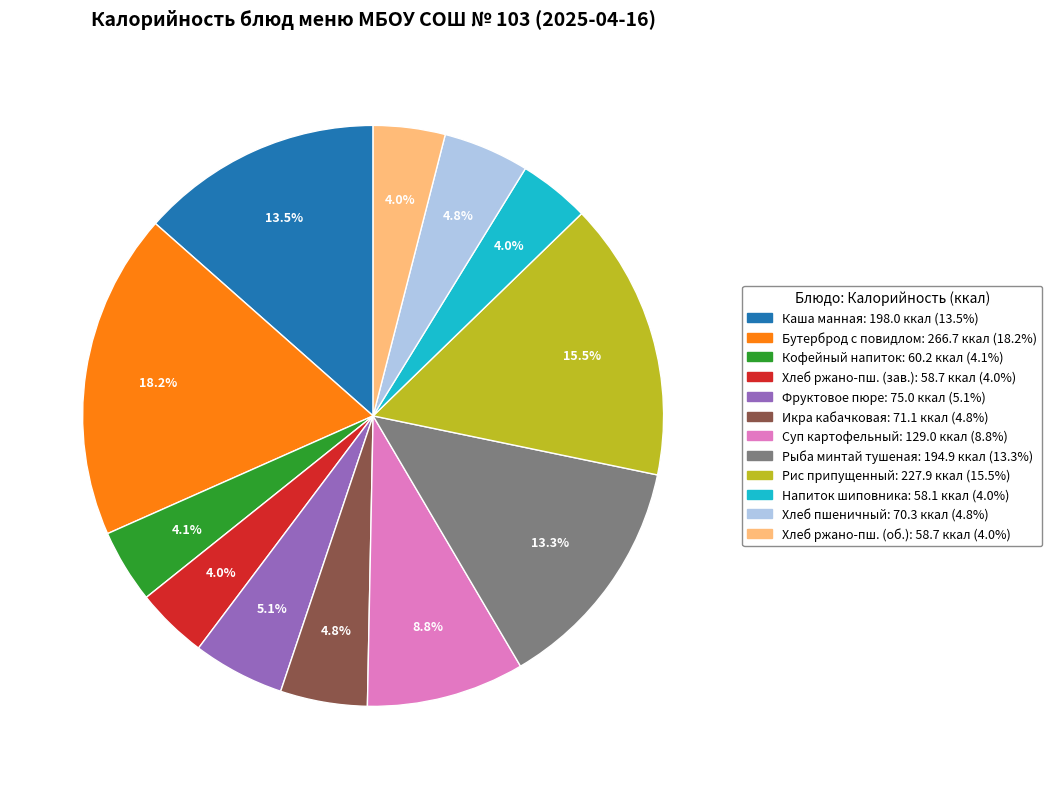

Is there any slice that represents more than half of the pie?

No